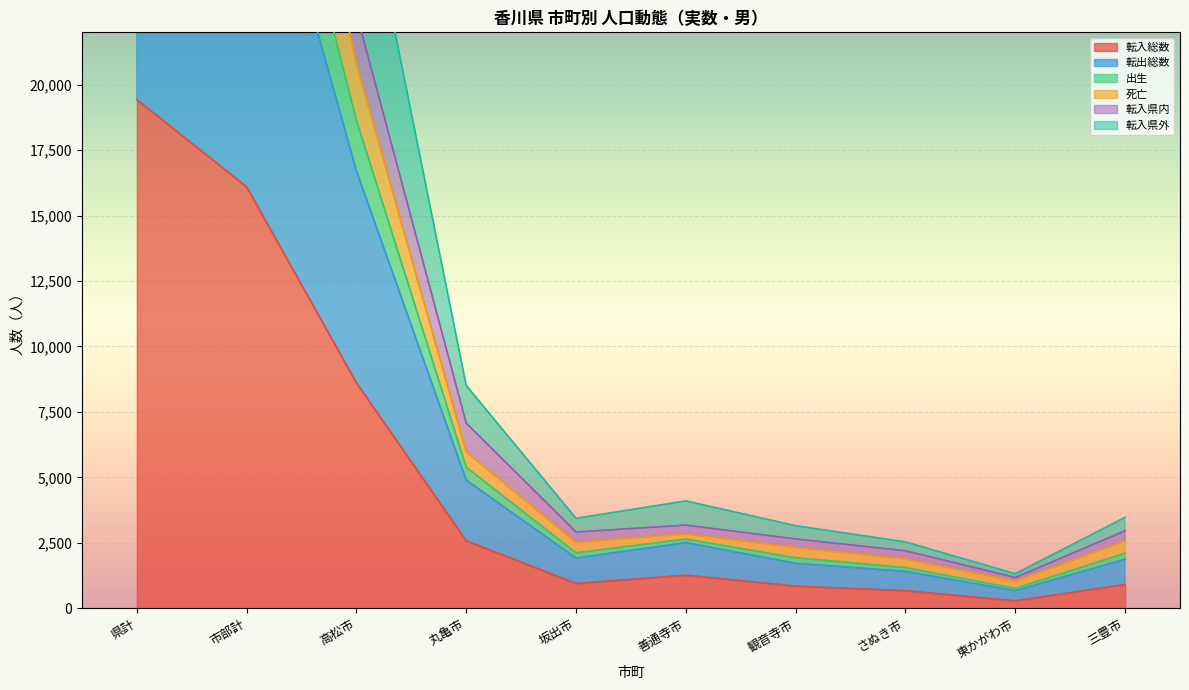

What is the label of the 3rd point from the right?

さぬき市